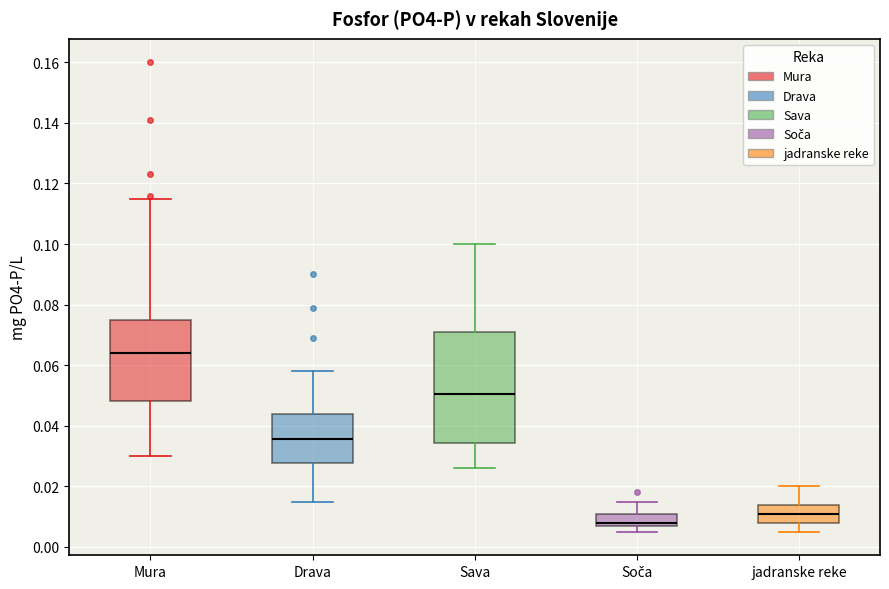

Where is the lower edge of the box for Drava on the y-axis? The values are not printed on the chart, so give them approximately, as read against the axis.

0.028